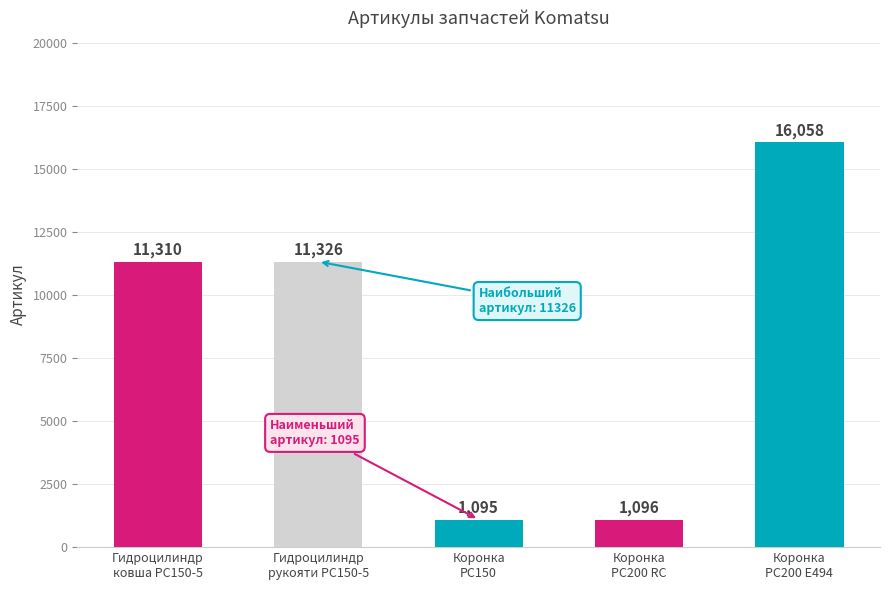

How many values are below 11310?

2